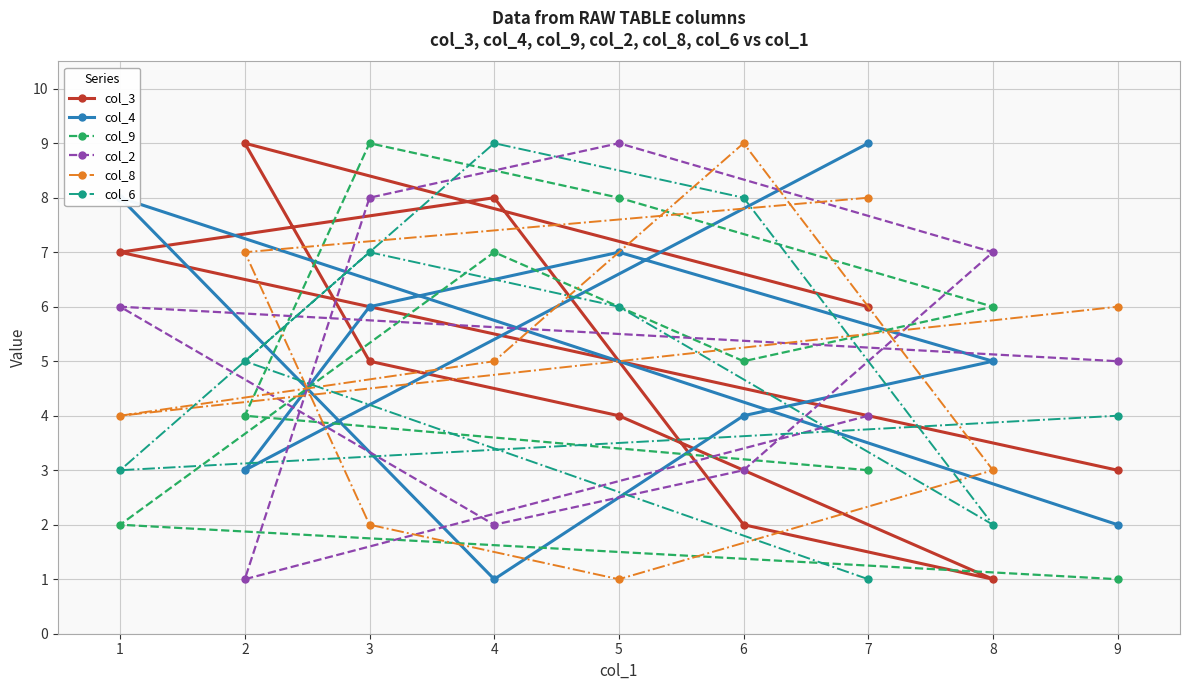

What is the minimum value shown in the chart?

1